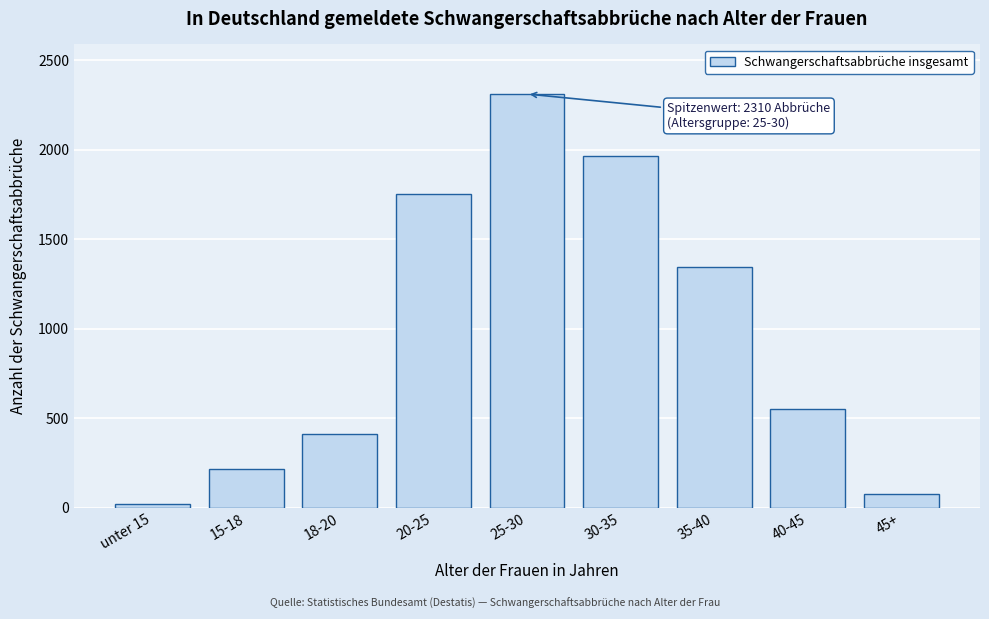

Reading right to left, transcribe all the data shown in this chart.

77	549	1342	1964	2310	1751	414	215	21